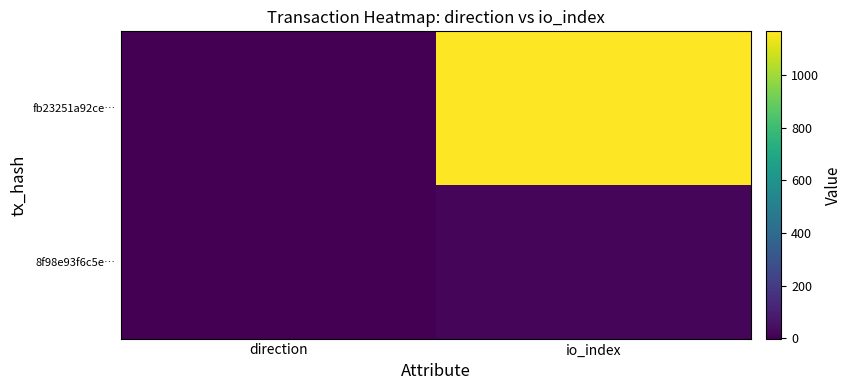

What is the maximum value shown in the chart?

1167